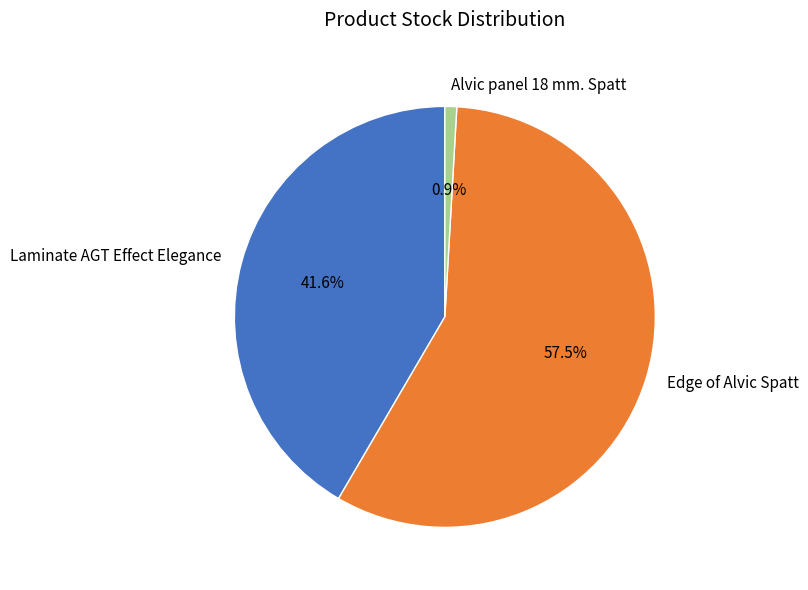

Between Alvic panel 18 mm. Spatt and Laminate AGT Effect Elegance, which is larger?

Laminate AGT Effect Elegance